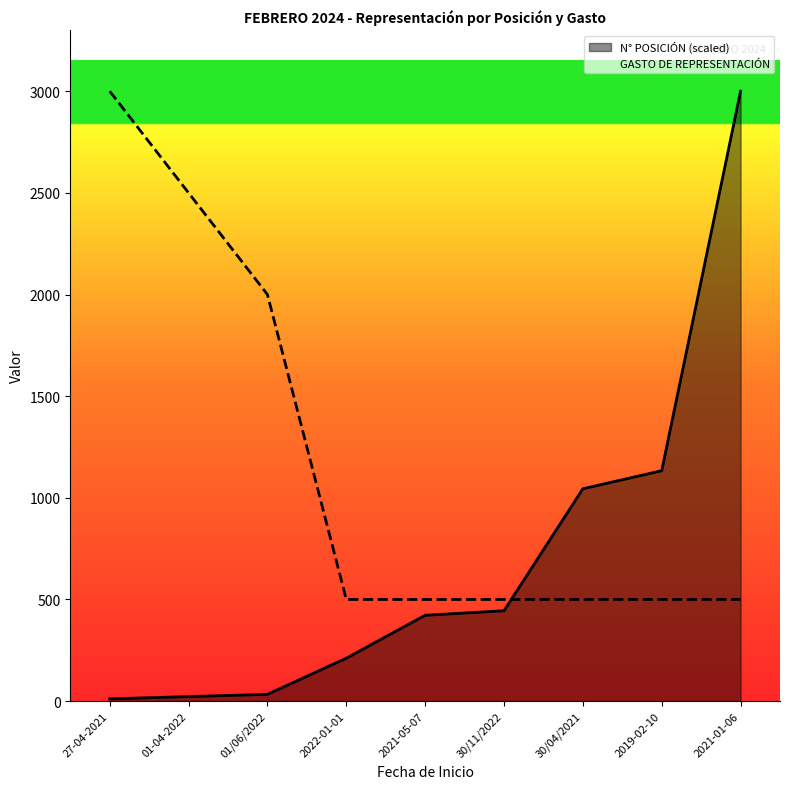

What is the average value of the GASTO DE REPRESENTACIÓN series?

1166.7